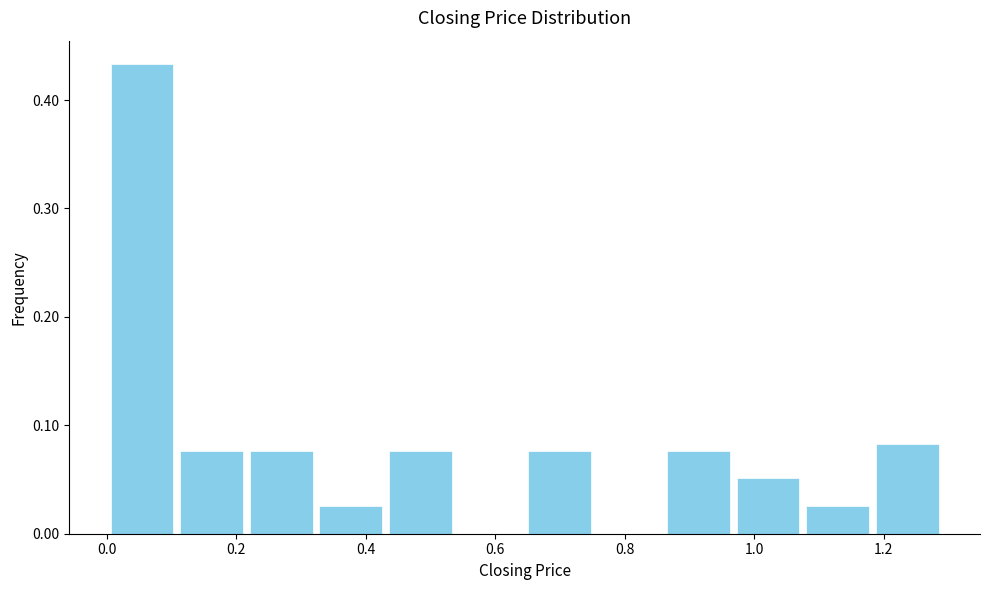

Which range on the x-axis has the tallest bar?

0.00 to 0.10